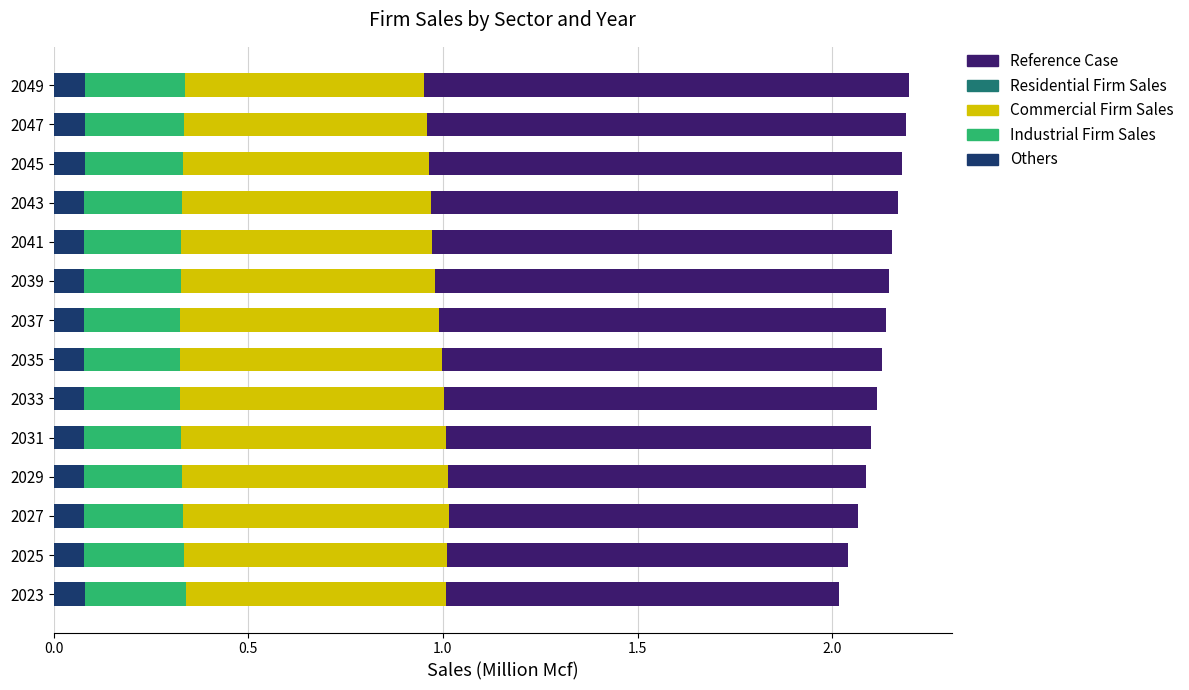

Is it true that Industrial Firm Sales equals 0.0 at 2033?

False